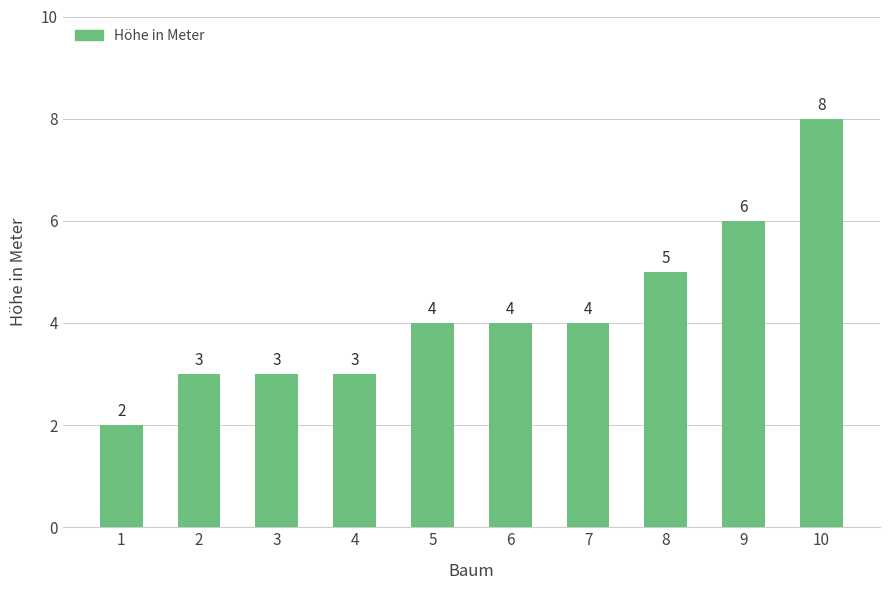

Count the values in the range 3 to 5.

7